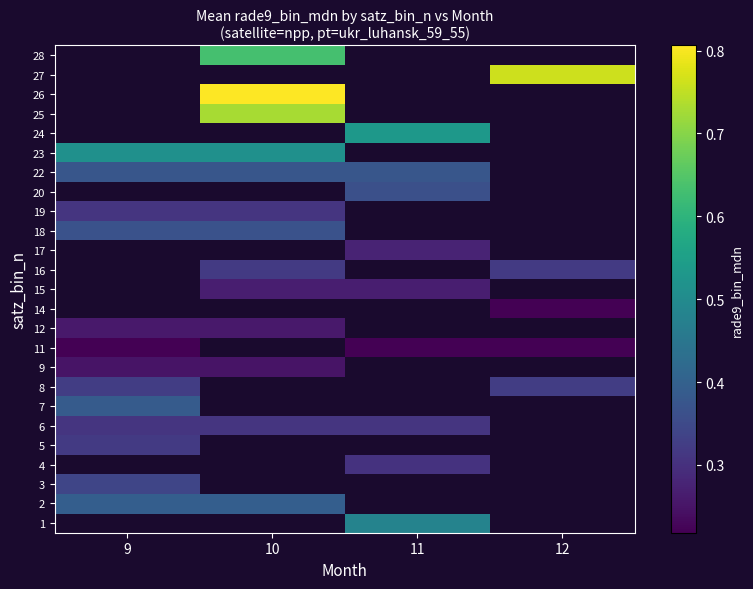

How many distinct data groups are displayed?

25